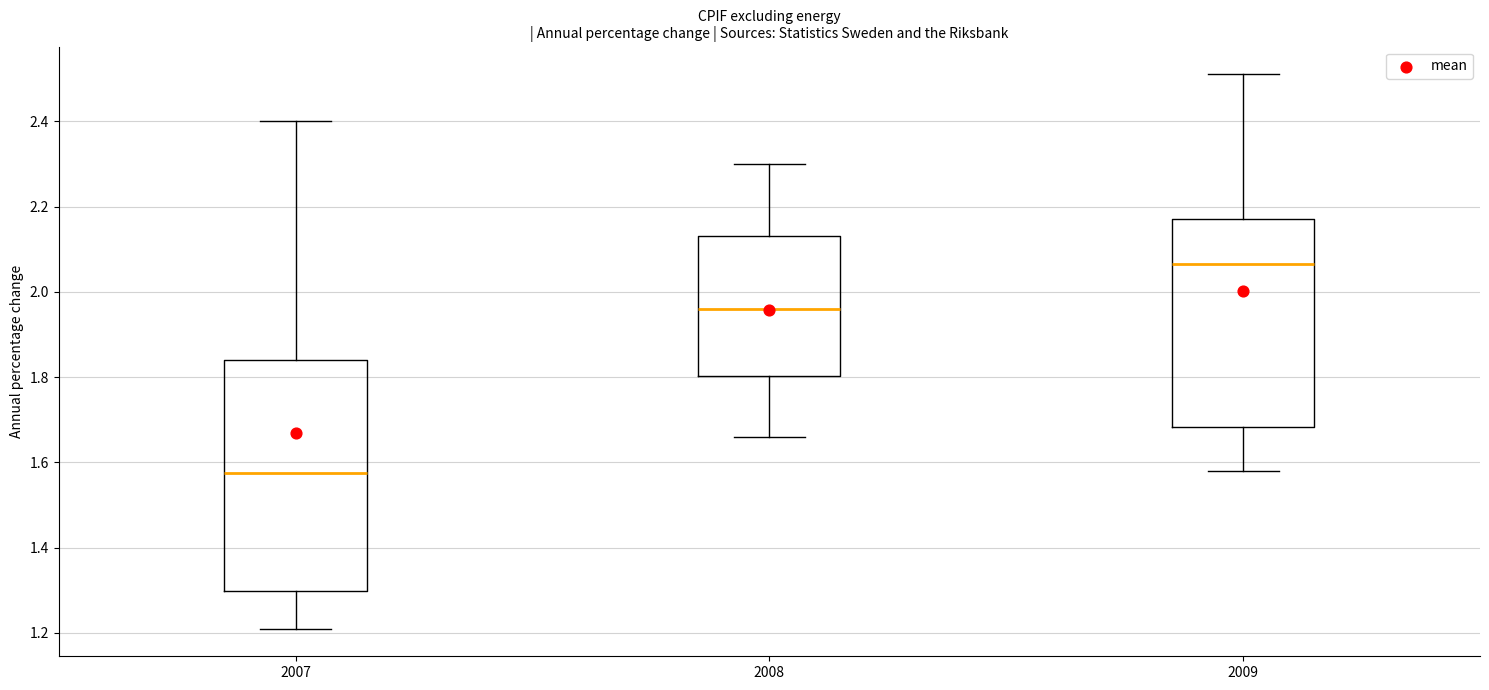

Which box is the tallest, from its lower edge to its upper edge?

2007